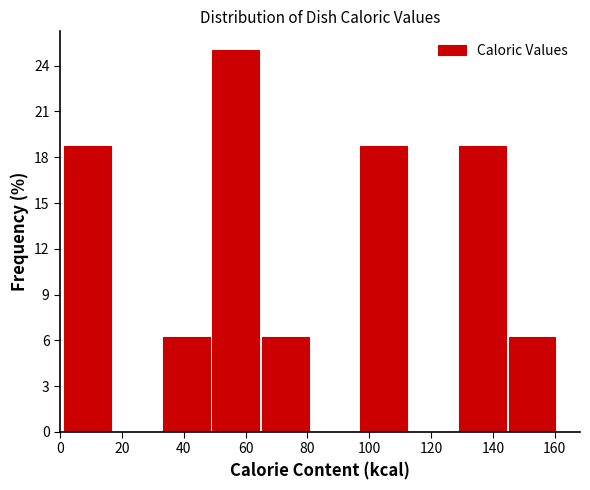

Reading left to right, transcribe this chart: for each bar, give the range it covers on the x-axis and its height. Neither the bar edges nor the heights are printed on the chart, so give them approximately, as read against the axes.

2 to 16: 19.0
16 to 32: 0
32 to 48: 6.5
48 to 64: 25.0
64 to 80: 6.5
80 to 96: 0
96 to 112: 19.0
112 to 128: 0
128 to 144: 19.0
144 to 160: 6.5